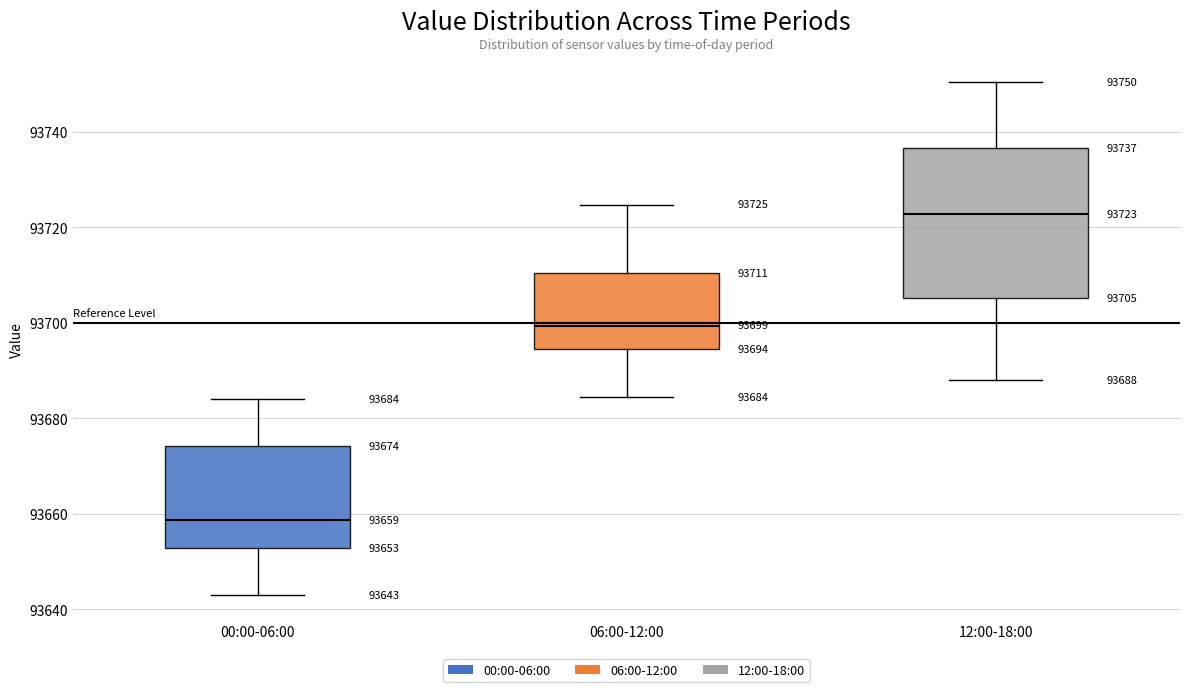

Comparing the boxes themselves (not the whiskers), which one is the tallest?

12:00-18:00